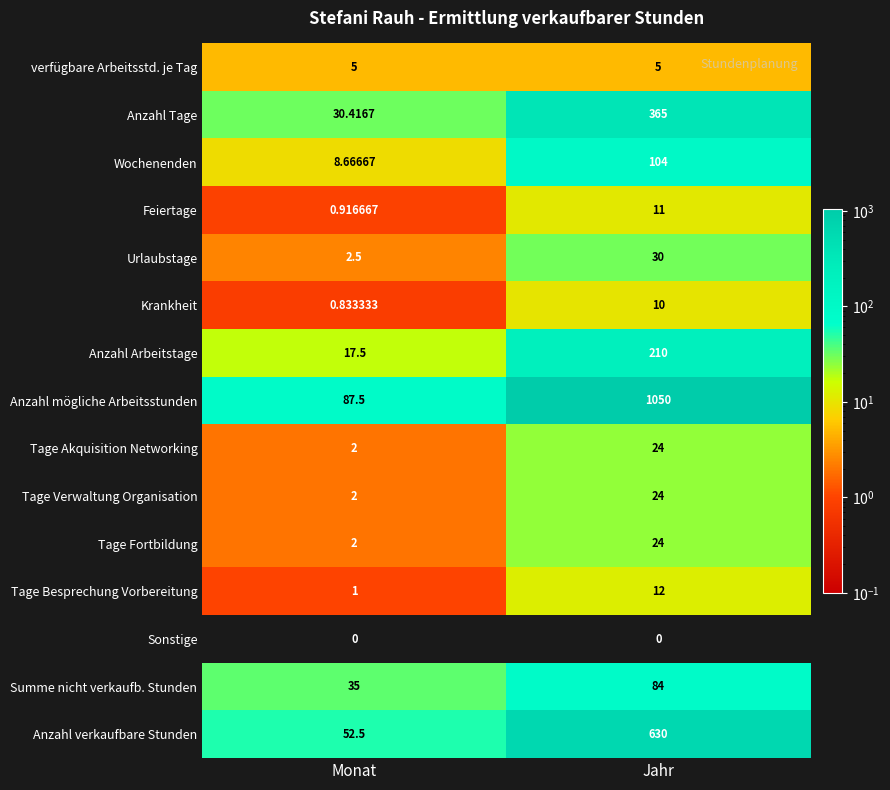

At which label is Anzahl Arbeitstage closest to 113?

Monat